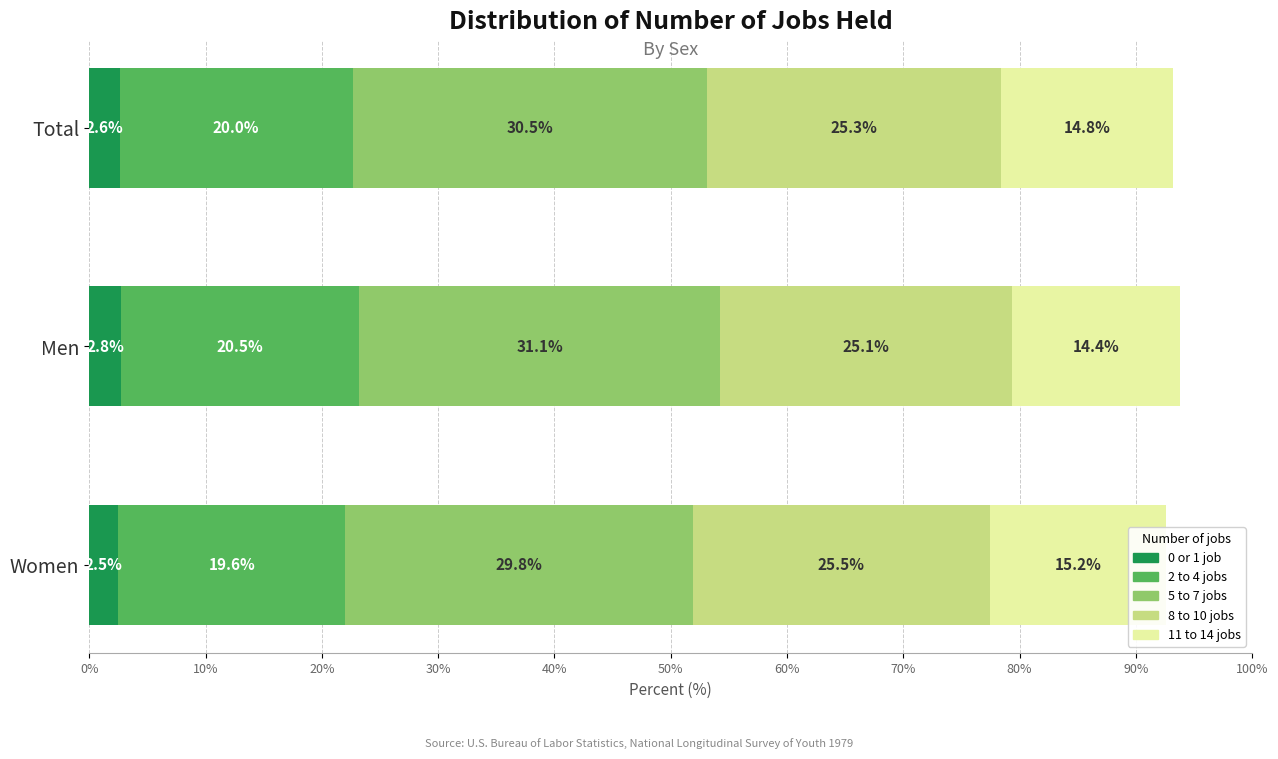

What is the difference between the highest and lowest values at Men?

28.3